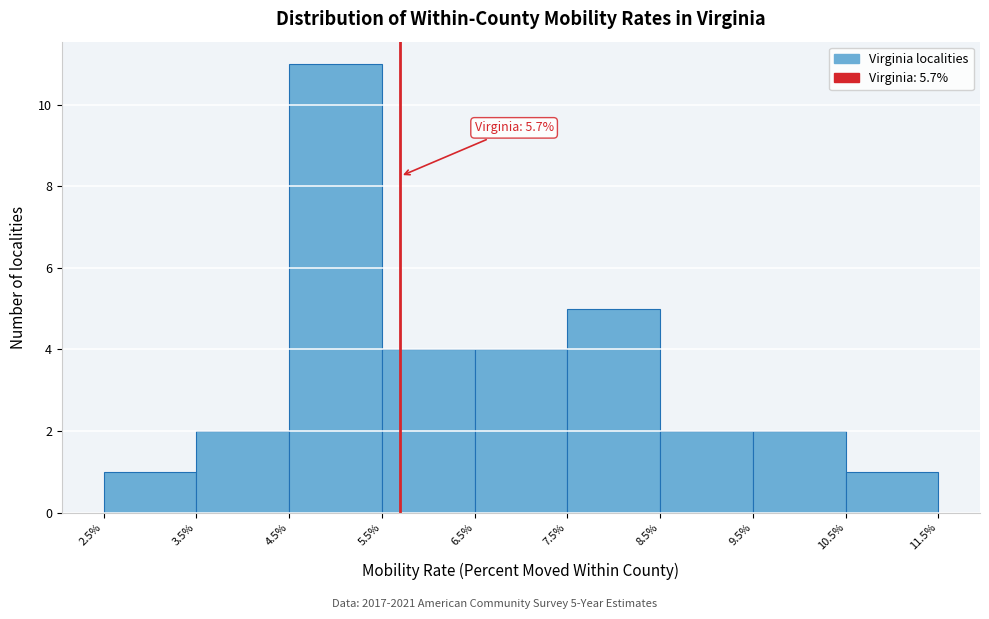

Over which range of the x-axis is the bar tallest?

4.5% to 5.5%